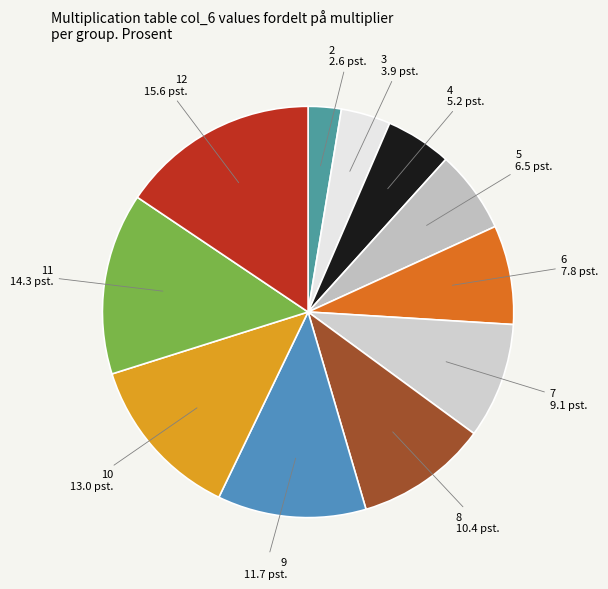

What is the smallest slice in the pie chart?

2